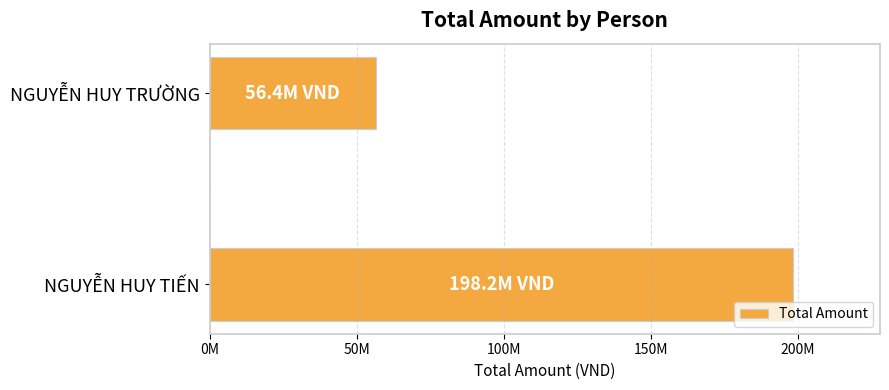

What is the greatest value displayed?

198222195.6